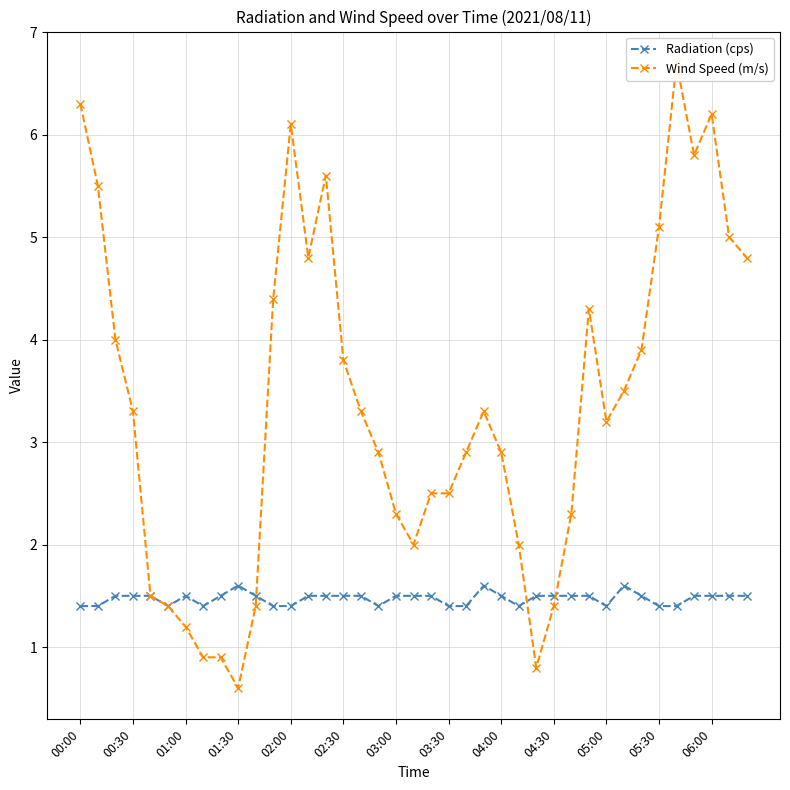

How many intersections are there between Wind Speed (m/s) and Radiation (cps)?

3